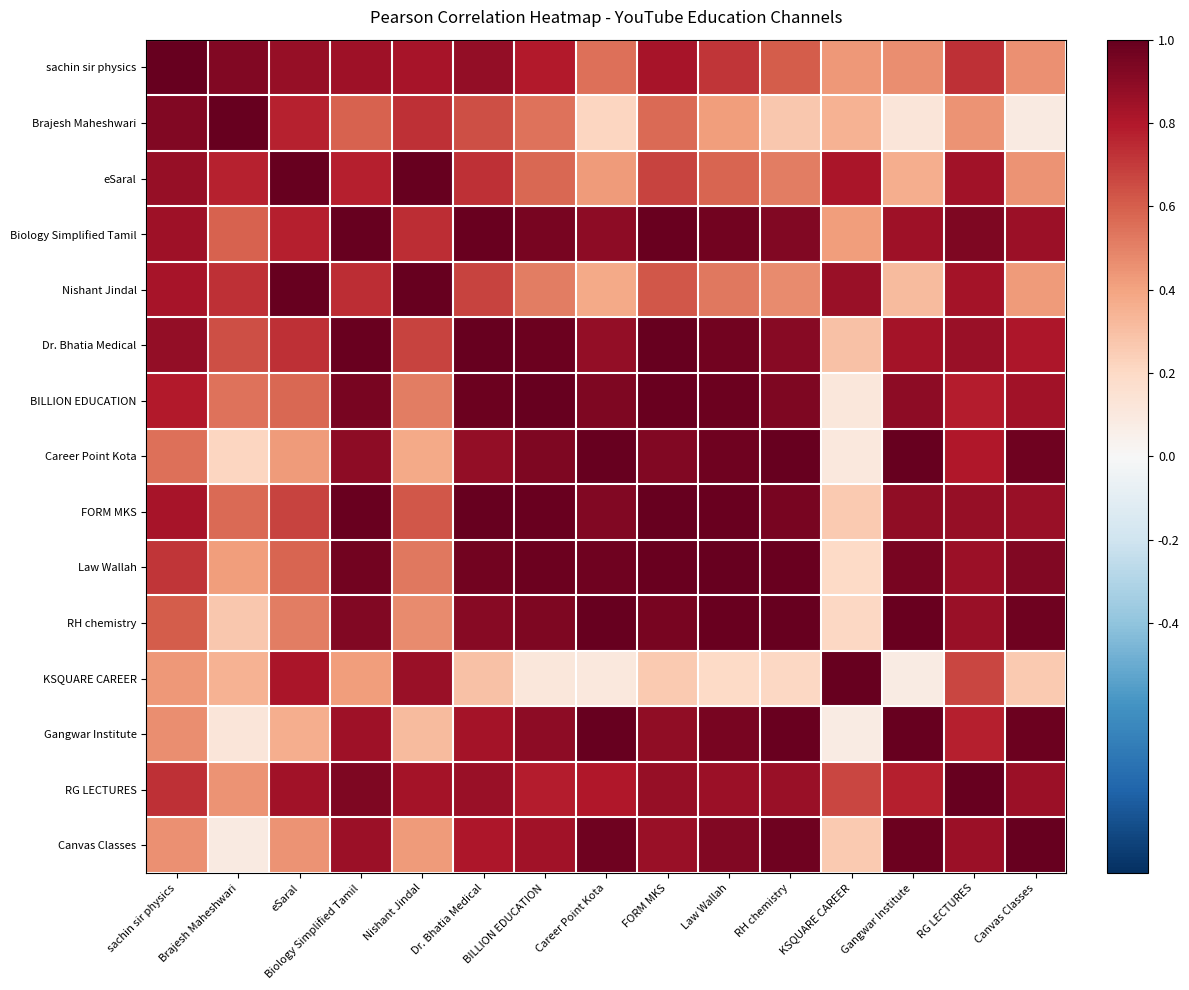

At KSQUARE CAREER, list the series in order from largest to smallest.

KSQUARE CAREER, Nishant Jindal, eSaral, RG LECTURES, sachin sir physics, Biology Simplified Tamil, Brajesh Maheshwari, Dr. Bhatia Medical, Canvas Classes, FORM MKS, RH chemistry, Law Wallah, BILLION EDUCATION, Career Point Kota, Gangwar Institute